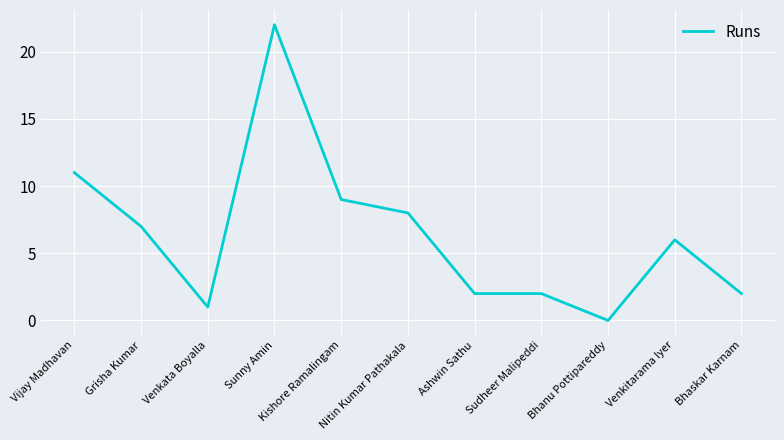

What is the greatest value displayed?

22